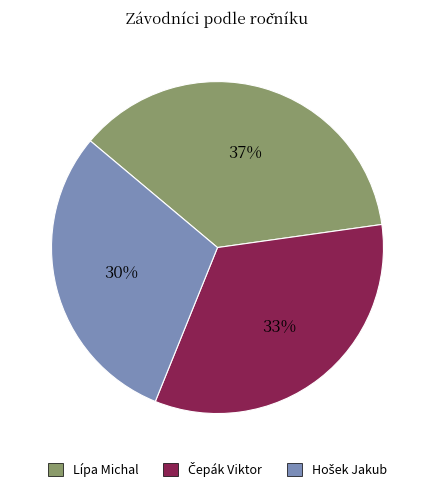

To the nearest percent, what is the difference between the largest and smallest slice percentages?

7%